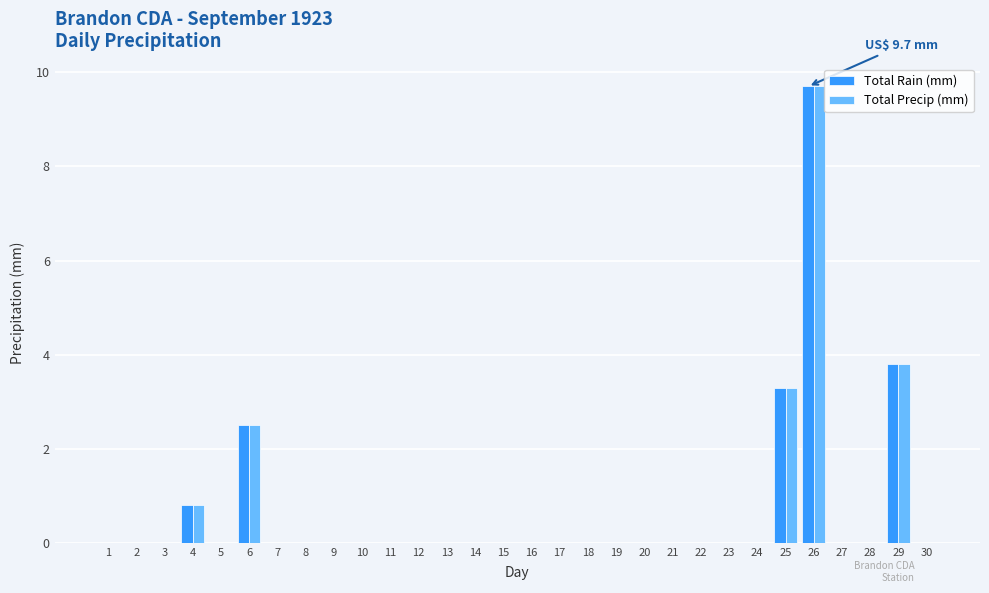

What is the maximum value for Total Rain (mm)?

9.7